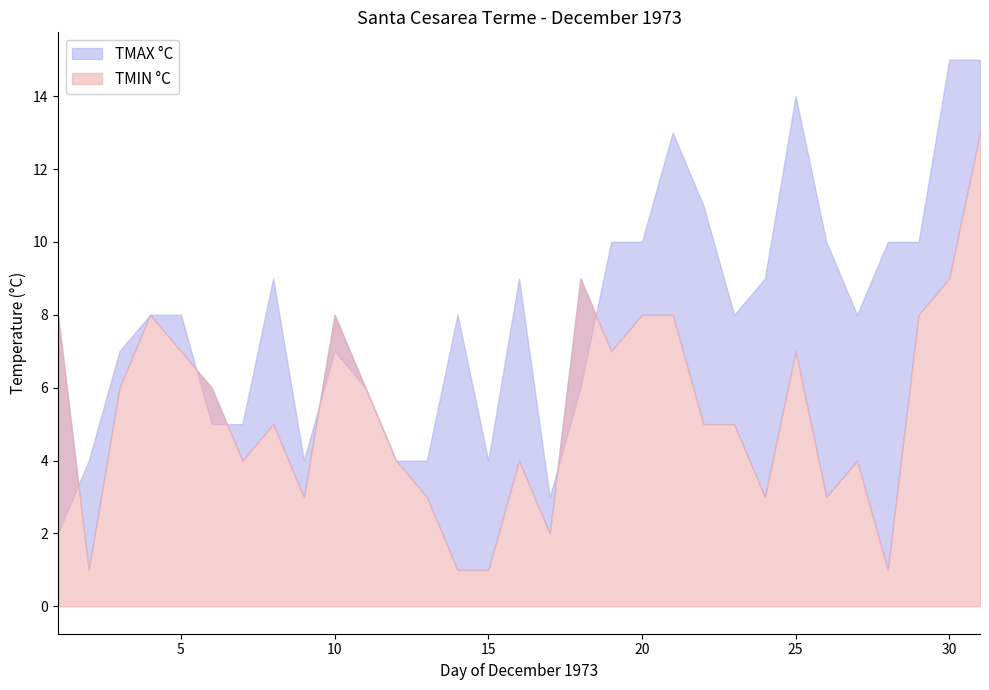

True or false: TMAX °C has a value of 4 at 31.

False